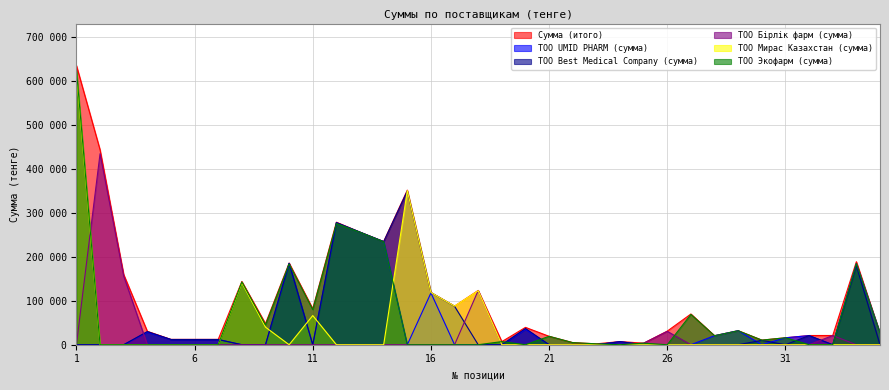

Where is the first local maximum for ТОО Бірлік фарм (сумма)?

2